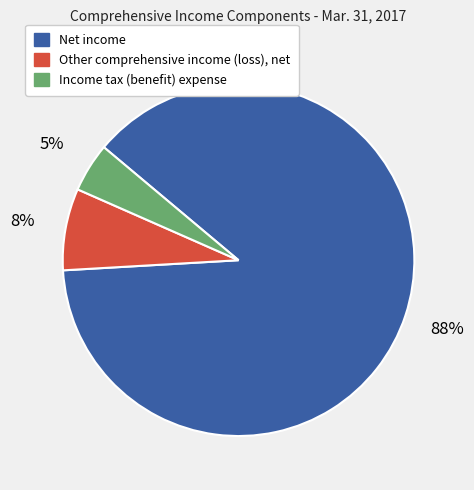

How many slices are in this pie chart?

3